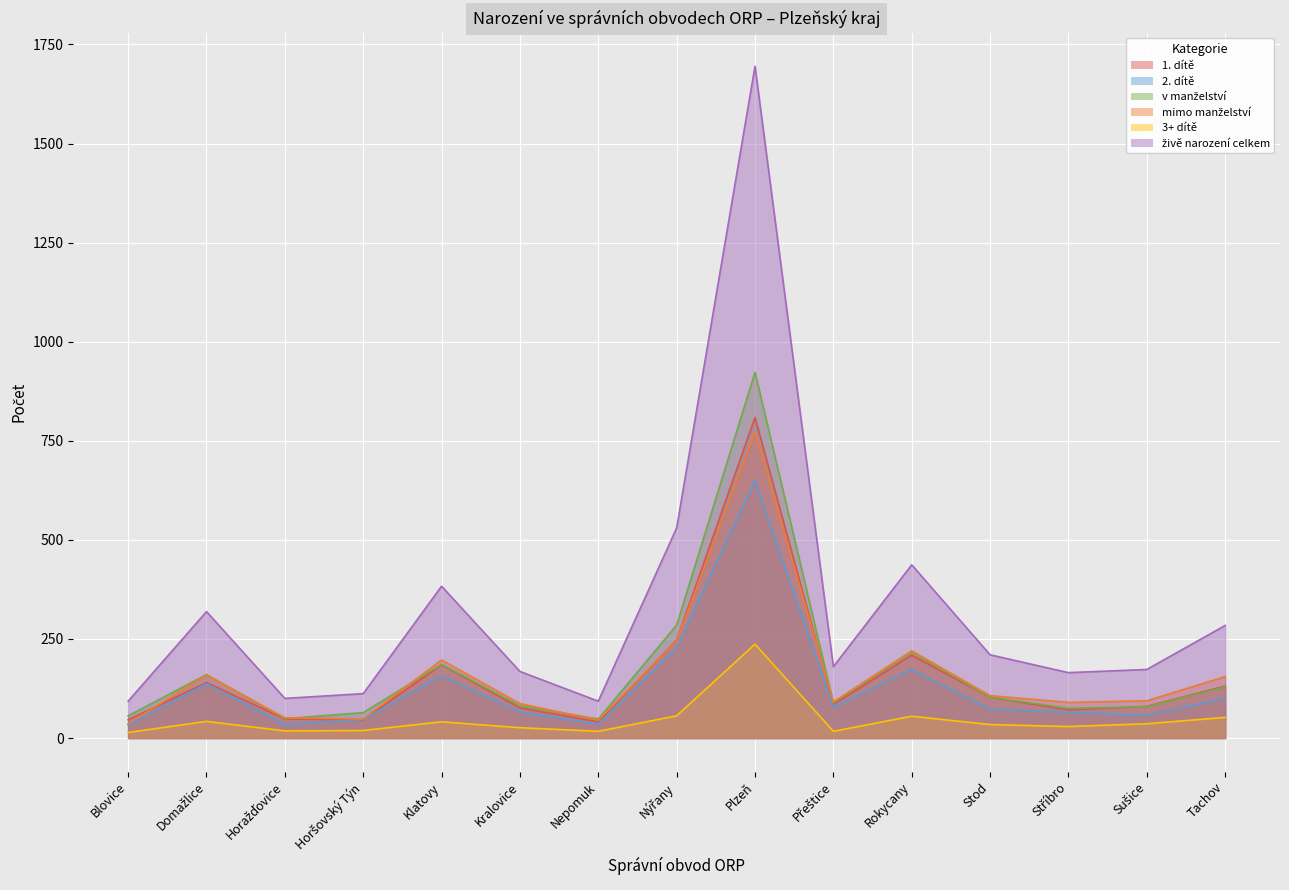

What is the label of the 11th point from the right?

Klatovy